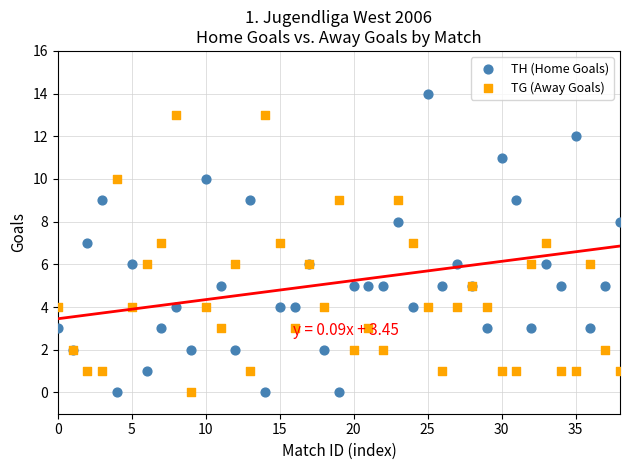

Which series has the largest Y range (max minus min)?

TH (Home Goals)